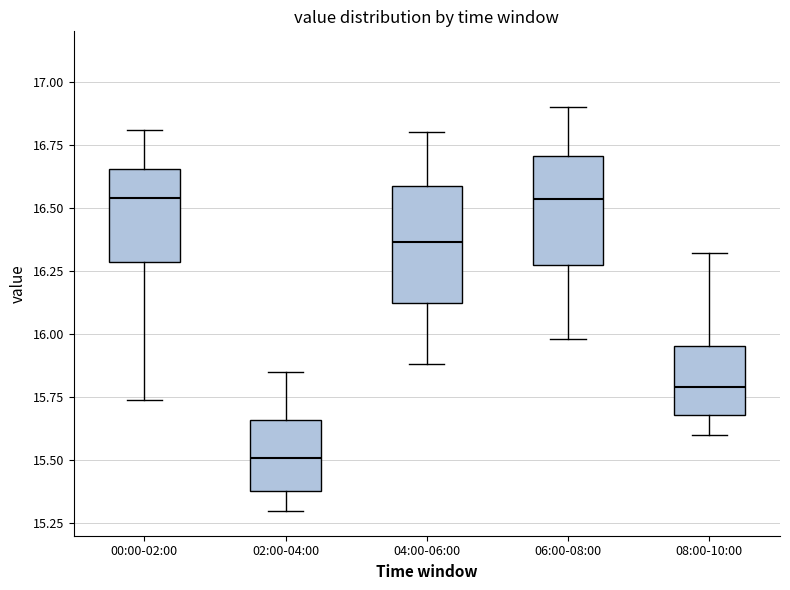

Reading left to right, read every box against the y-axis: the position of its median line, the range the box covers, and the ends of its whiskers. The values are not printed on the chart, so give them approximately, as read against the axis.

00:00-02:00: median 16.55, box 16.30 to 16.65, whiskers 15.75 to 16.80
02:00-04:00: median 15.50, box 15.40 to 15.65, whiskers 15.30 to 15.85
04:00-06:00: median 16.35, box 16.10 to 16.60, whiskers 15.90 to 16.80
06:00-08:00: median 16.55, box 16.25 to 16.70, whiskers 16.00 to 16.90
08:00-10:00: median 15.80, box 15.70 to 15.95, whiskers 15.60 to 16.30